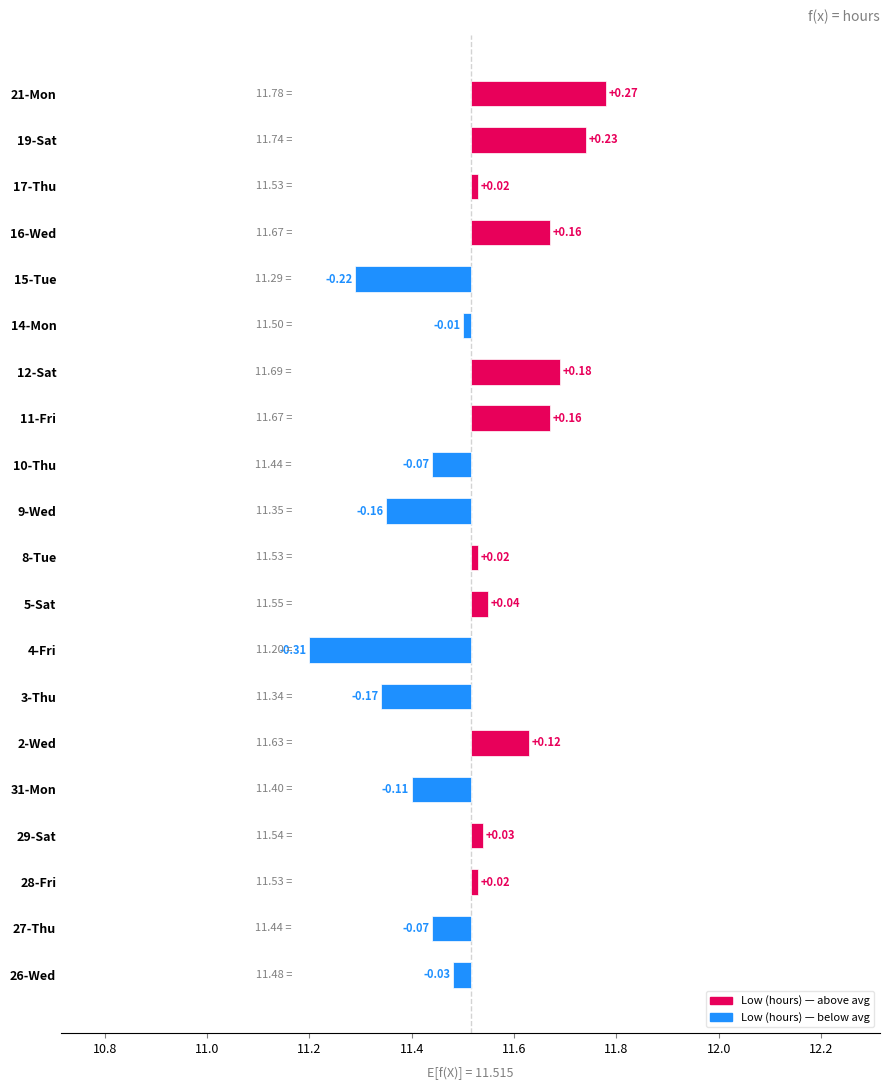

Which has a higher value, 8-Tue or 3-Thu?

8-Tue